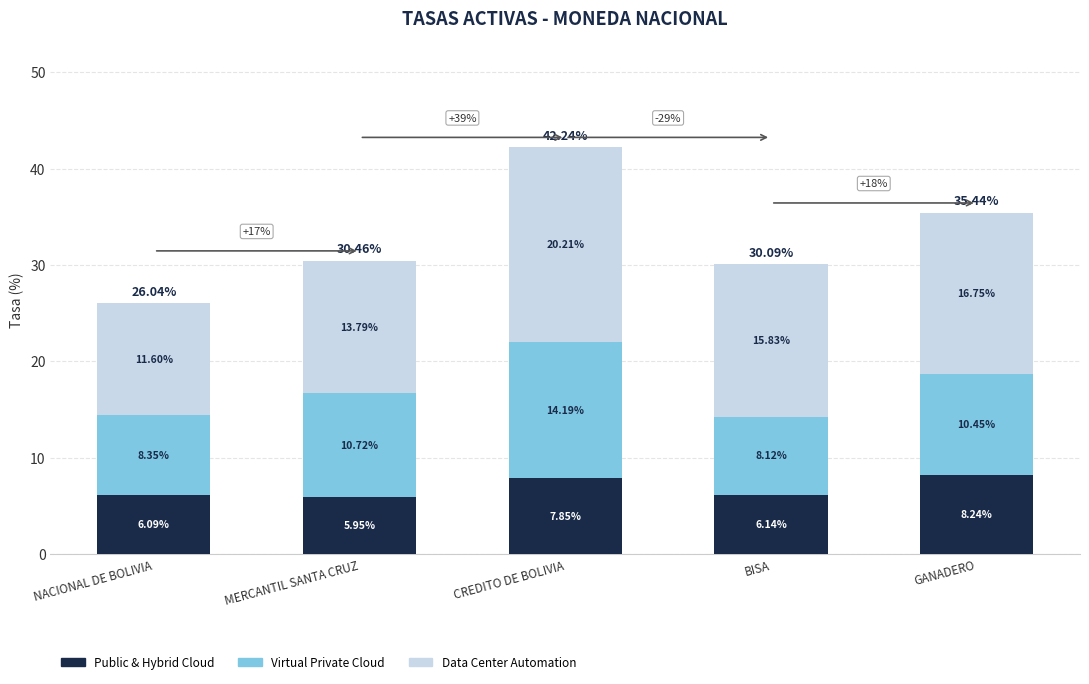

What is the total value across all series at MERCANTIL SANTA CRUZ?

30.5